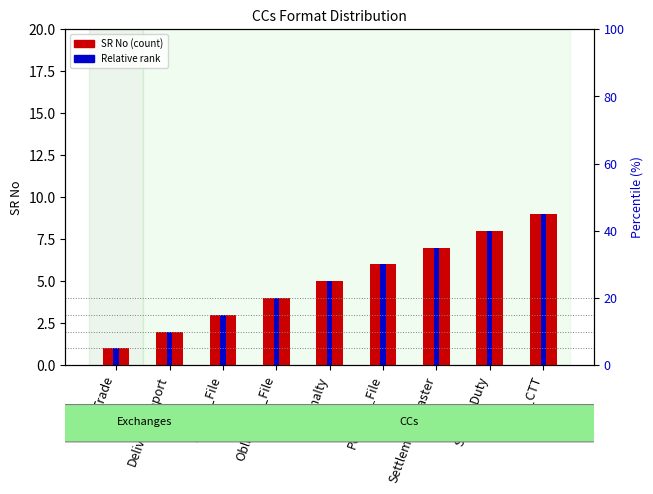

The SR No (count) series shows 13 at Stamp_Duty. True or false?

False